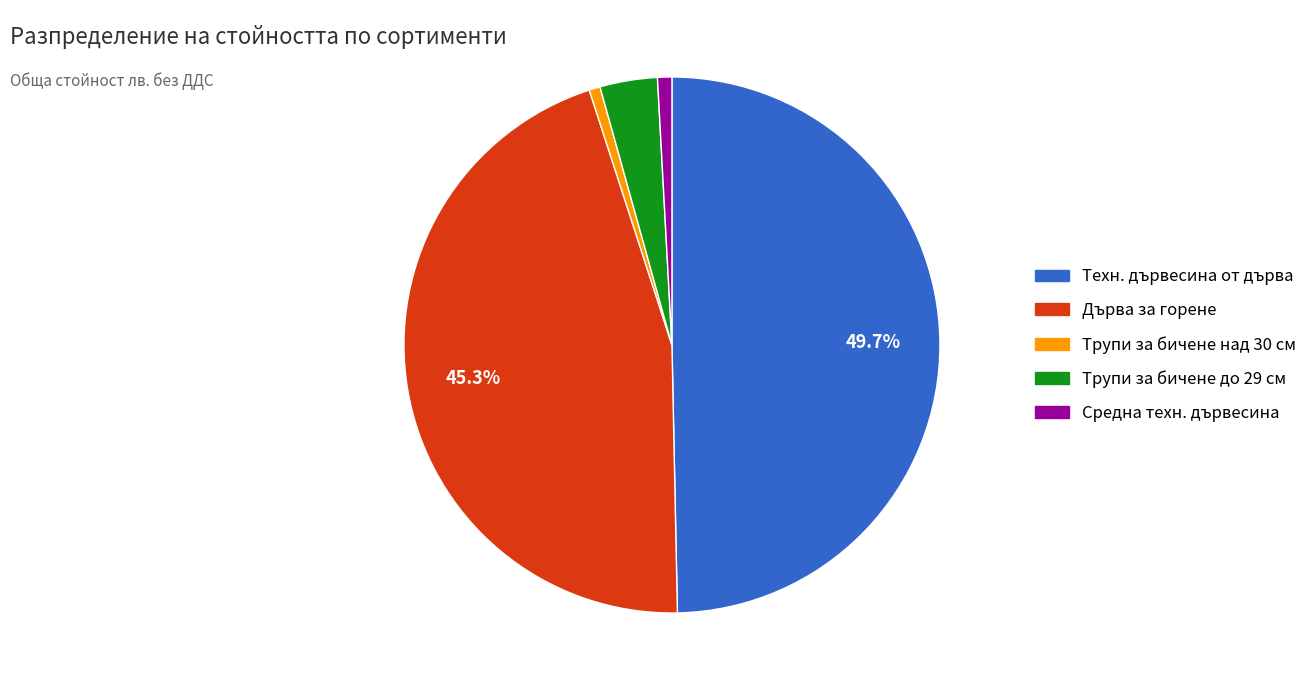

What is the ratio of the value at Техн. дървесина от дърва to the value at Средна техн. дървесина?

57.7